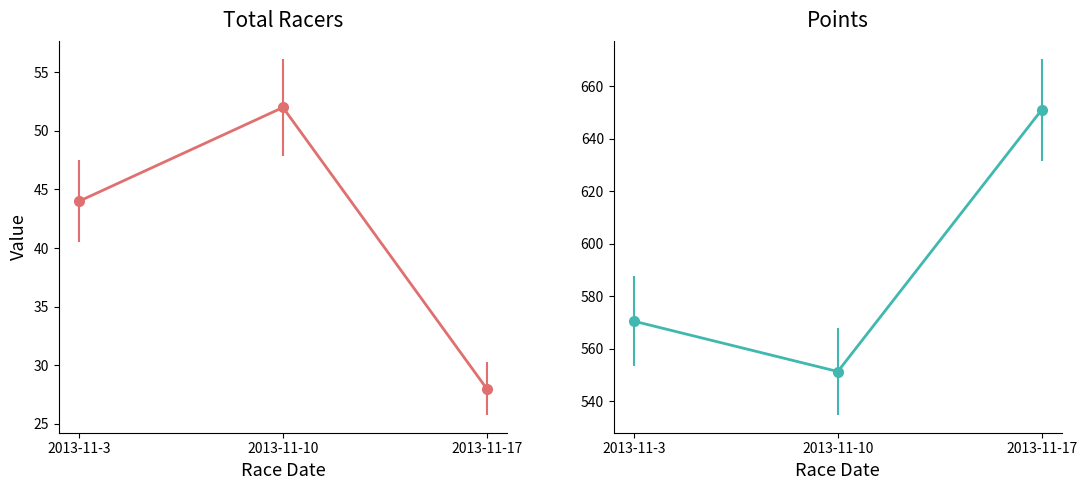

What is the total value across all series at 2013-11-3?

614.5